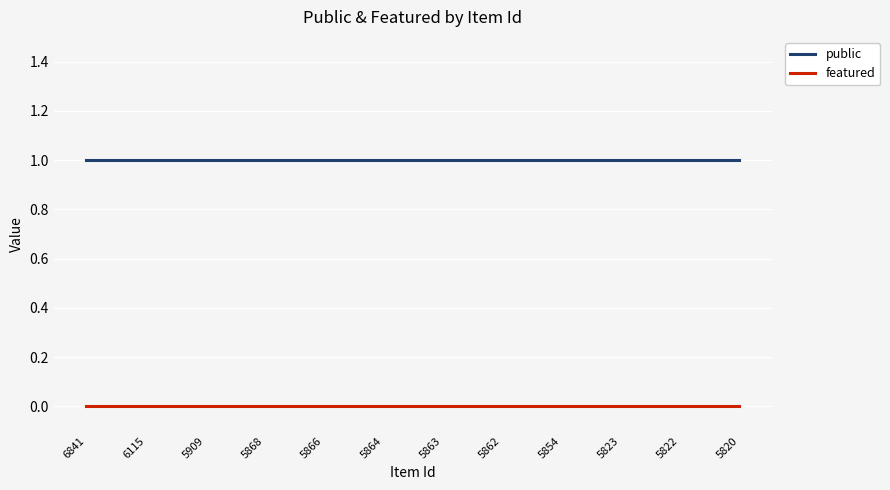

True or false: featured and public intersect in this chart.

False